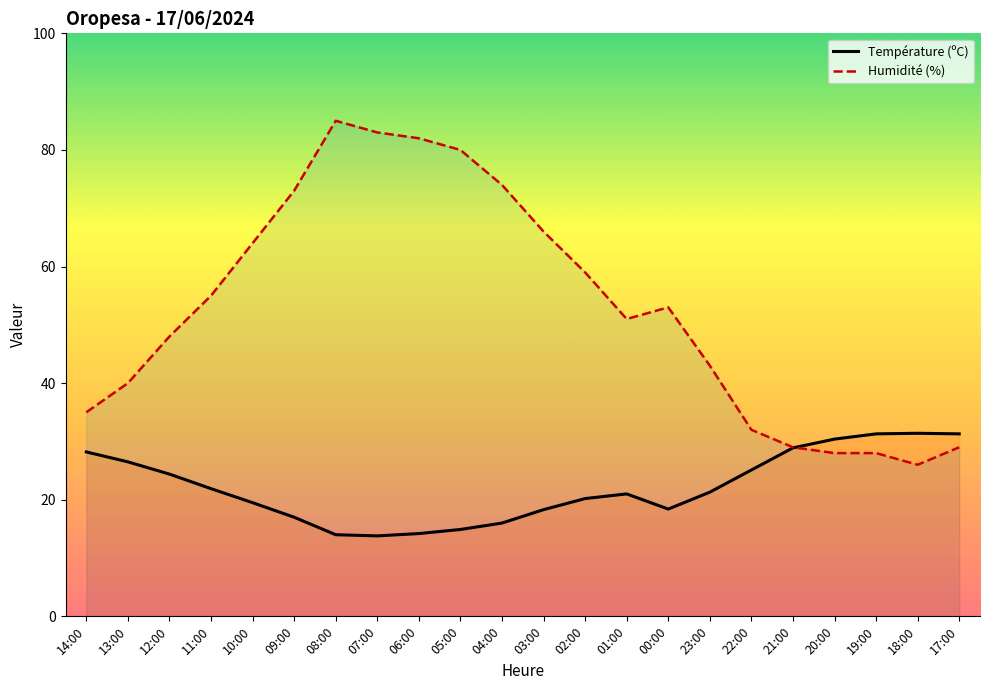

At which category does Température (ºC) reach its first local peak?

01:00